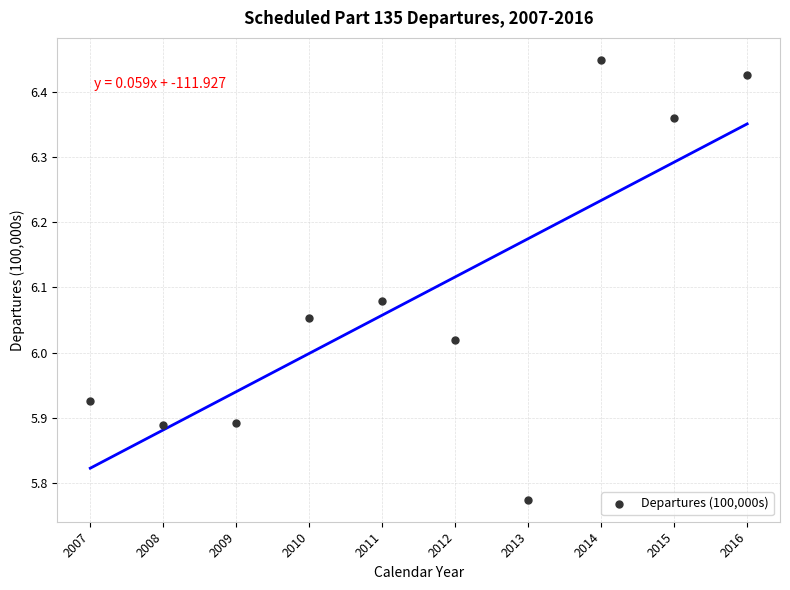

What is the range of Y values (max minus min)?

0.7